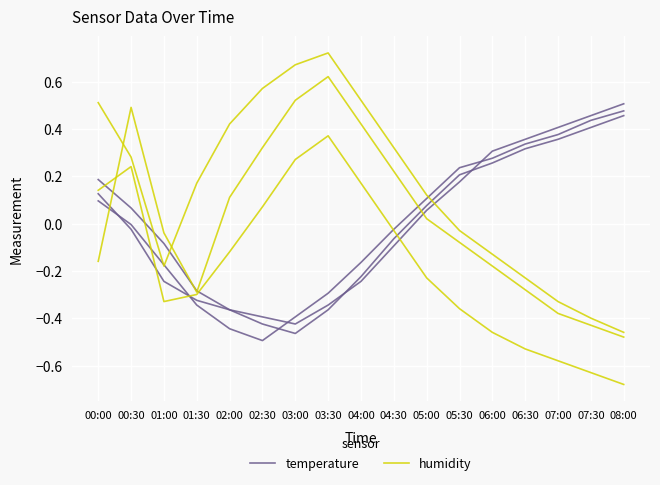

How many lines are shown in the chart?

2